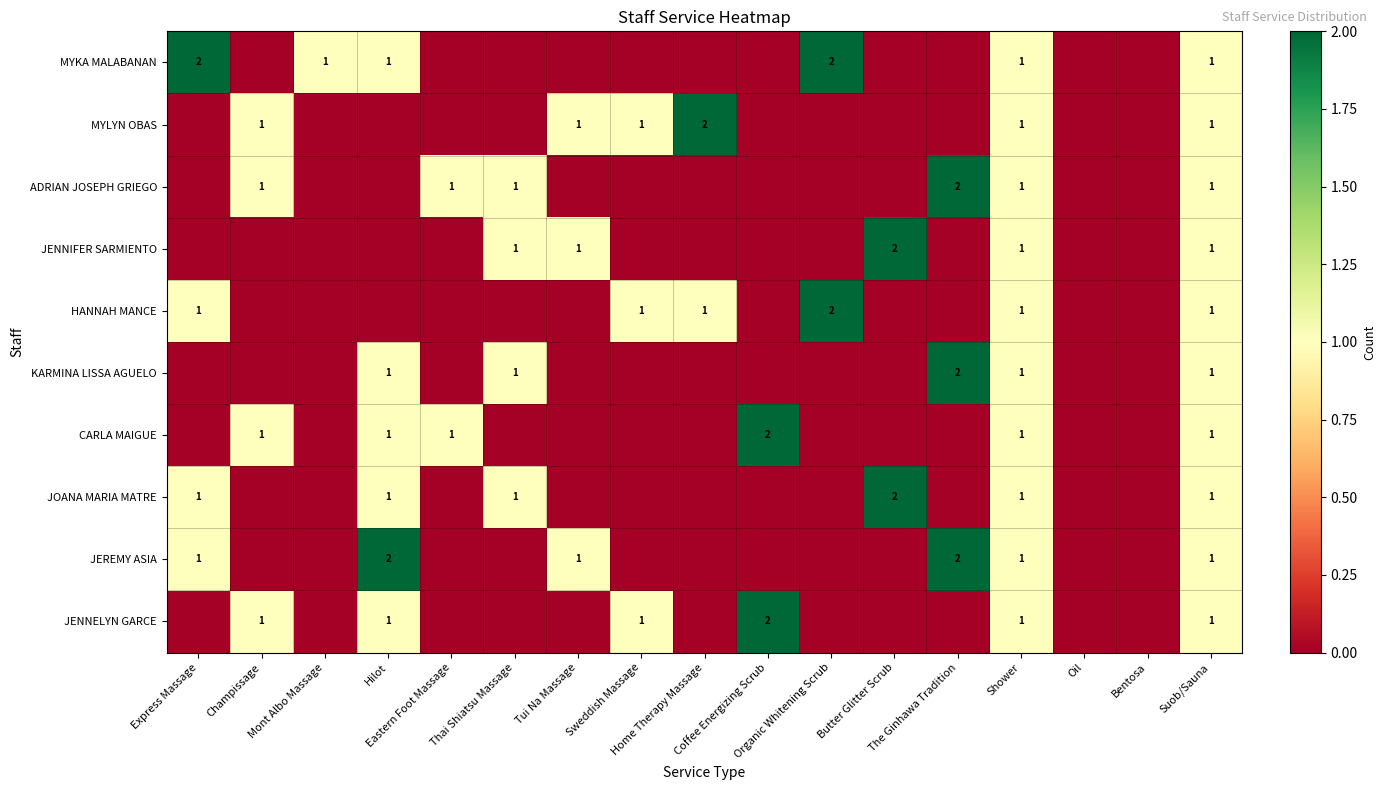

What is the highest value of the JENNELYN GARCE series?

2